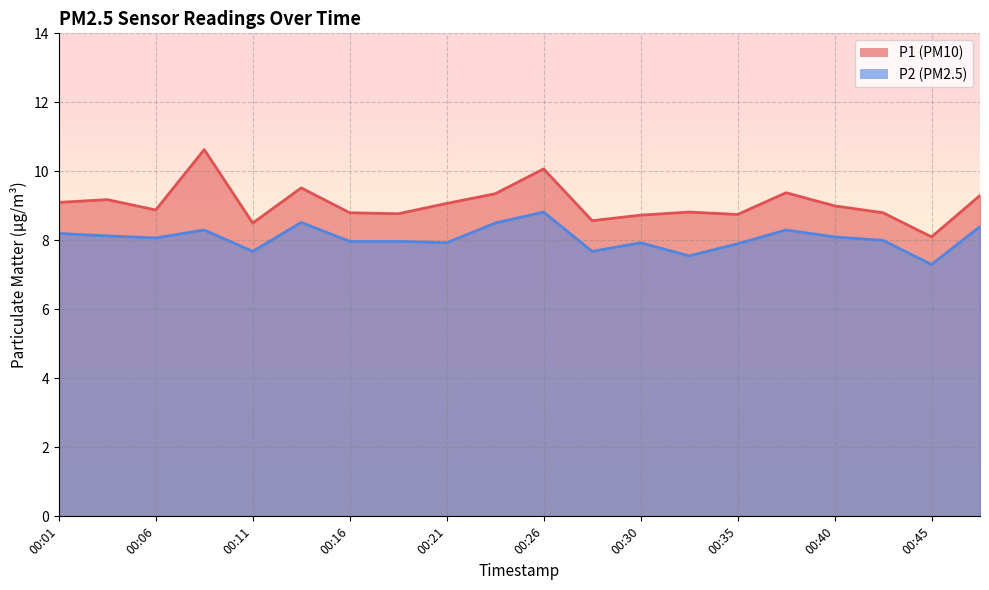

Does the chart have visible grid lines?

Yes